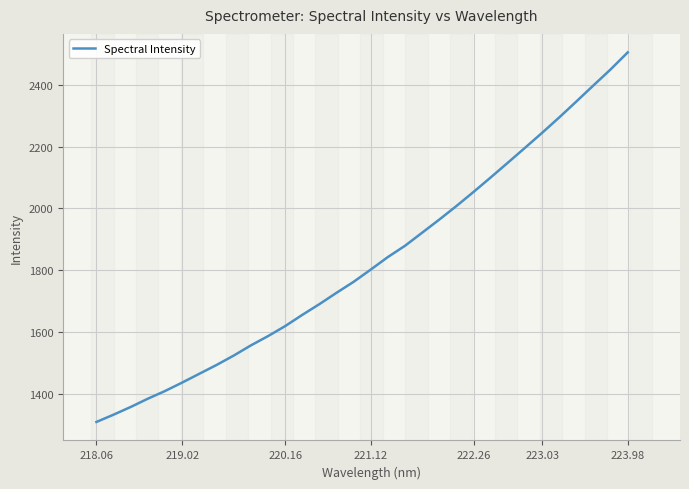

True or false: the data has more than 2 interior local peaks.

False